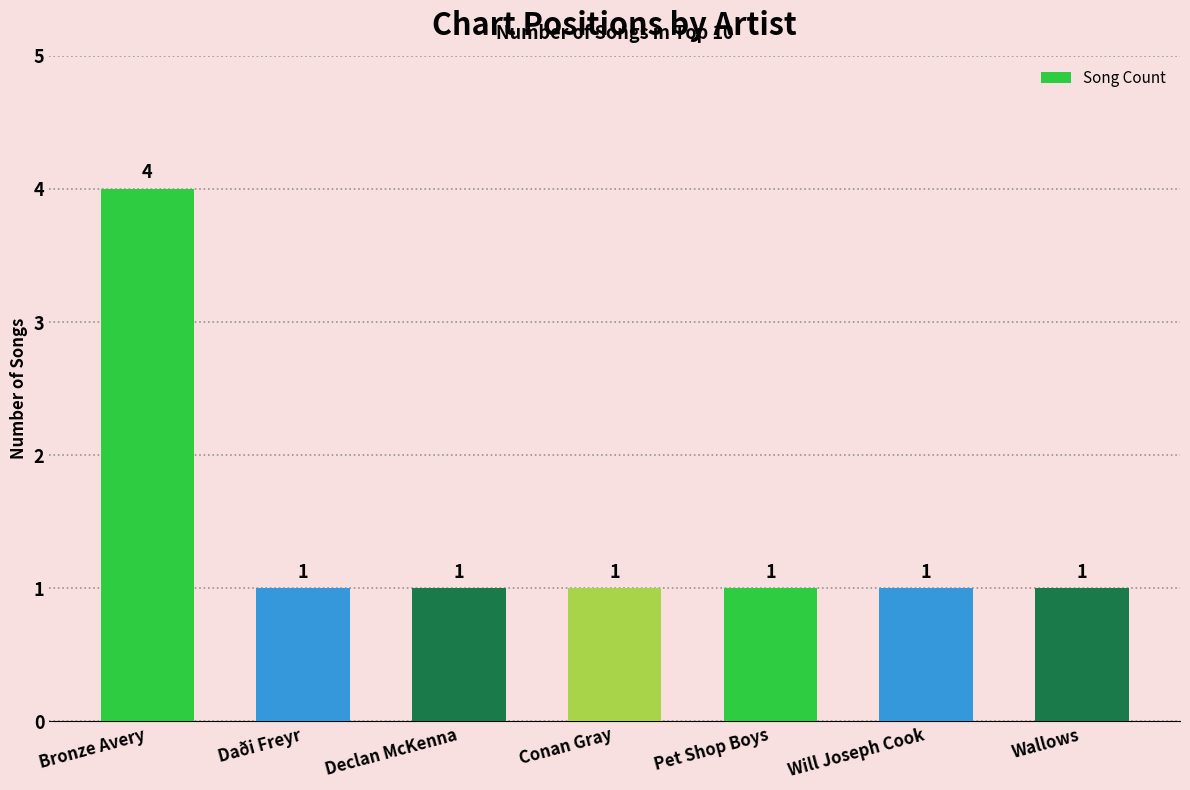

Are the bars grouped side by side (vs. stacked)?

No